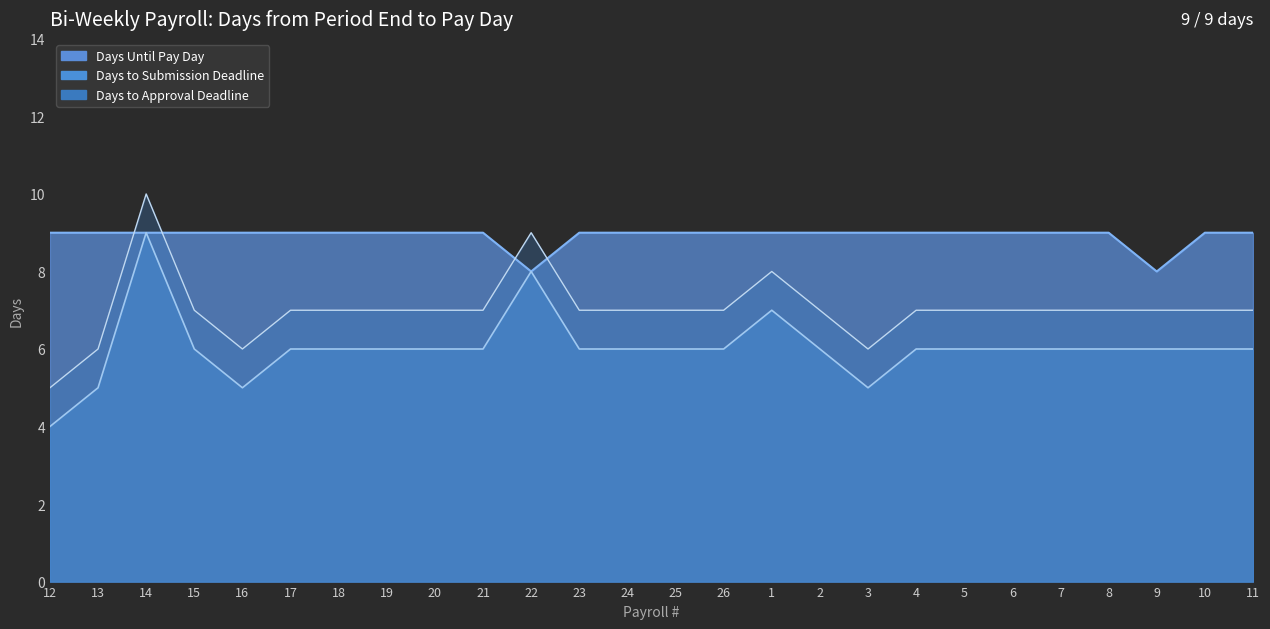

Count the number of data series in this chart.

3